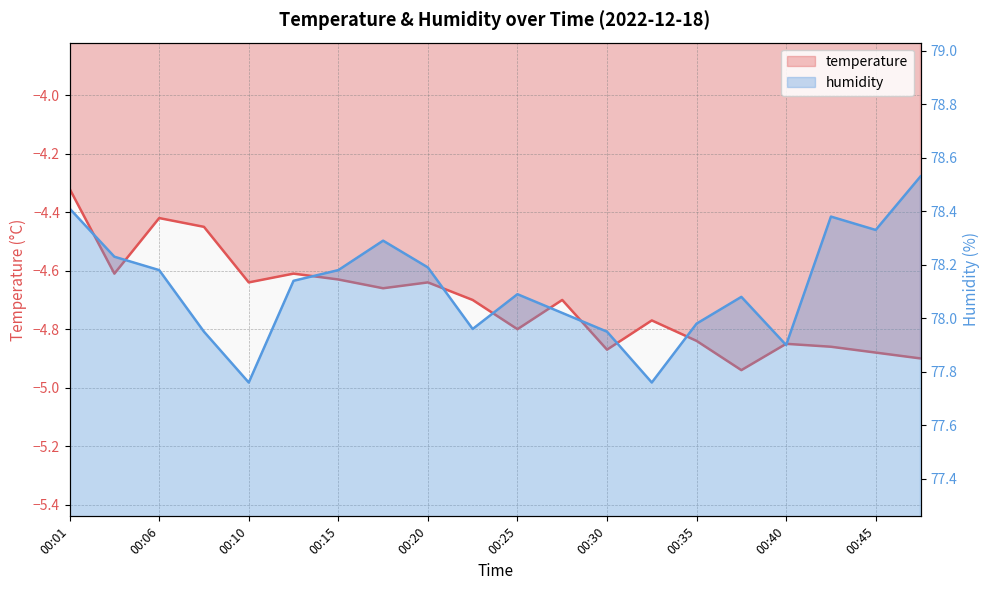

Where does the humidity series first go above 78?

00:01